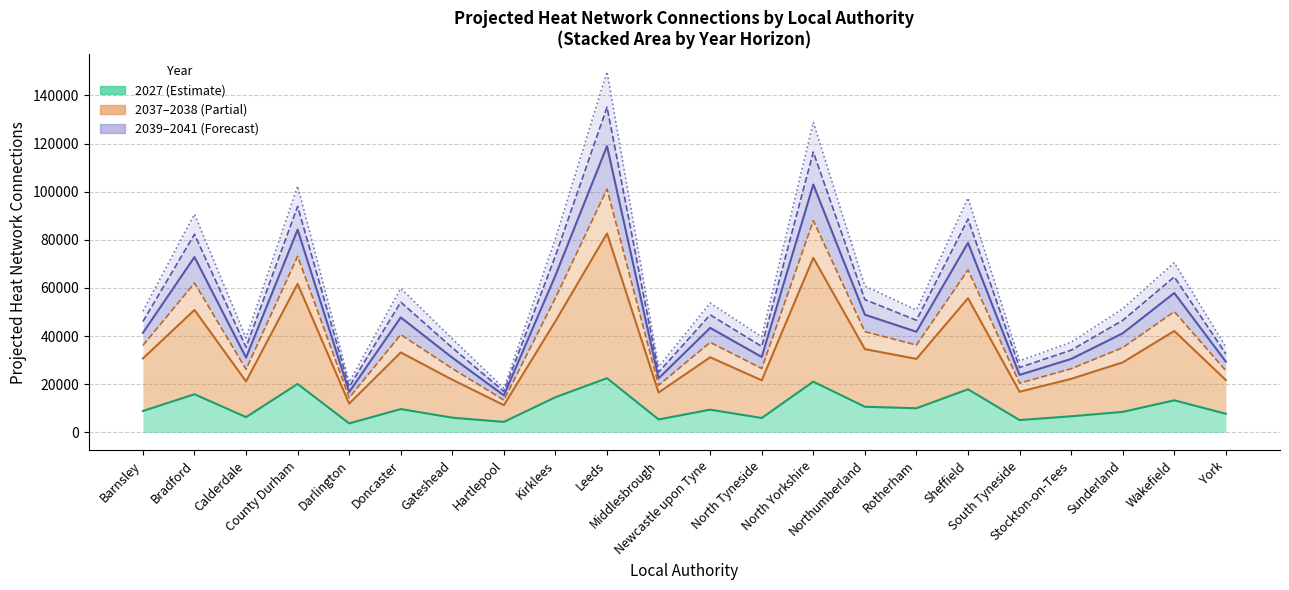

Does the chart have visible grid lines?

Yes